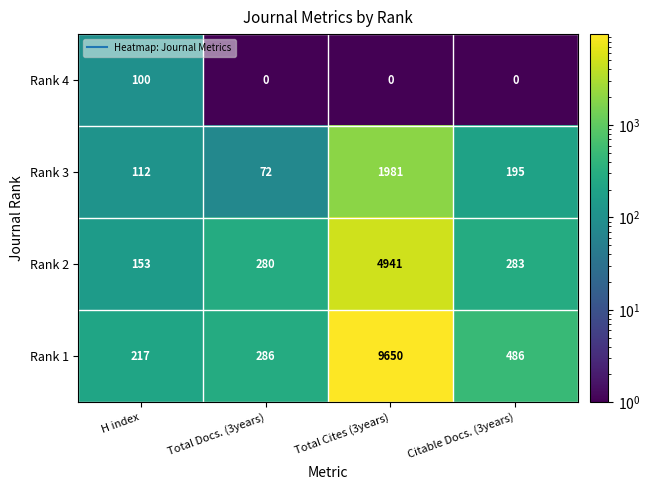

The value of Rank 3 at Total Cites (3years) is 1981. True or false?

True